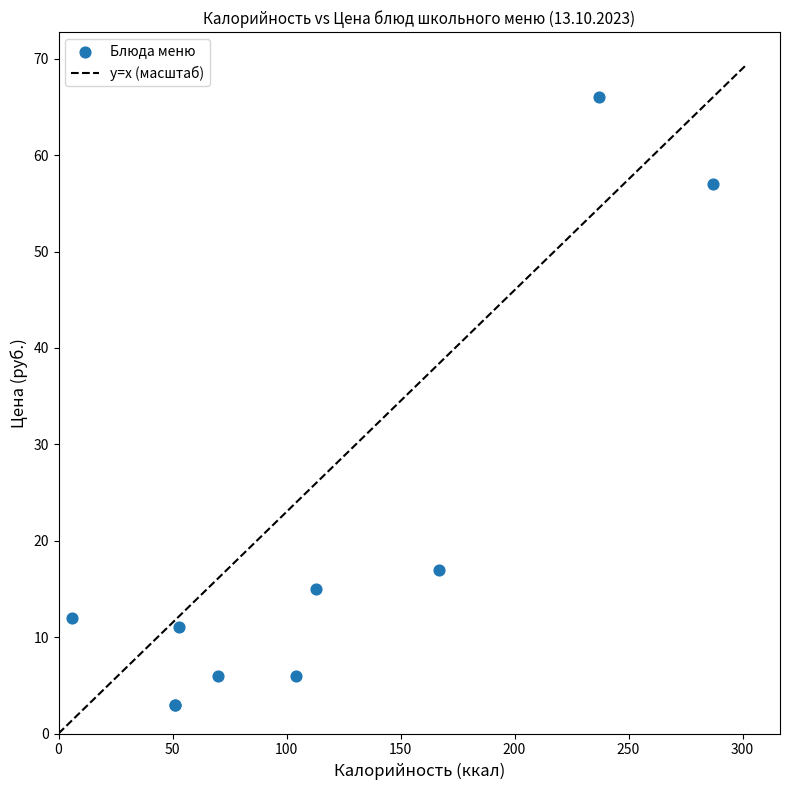

What Y value in the scatter plot is closest to 34?

17